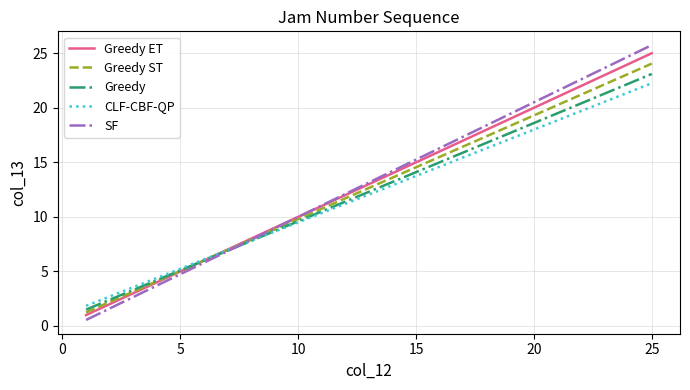

Rank the series by their maximum value, from highest to lowest.

SF, Greedy ET, Greedy ST, Greedy, CLF-CBF-QP